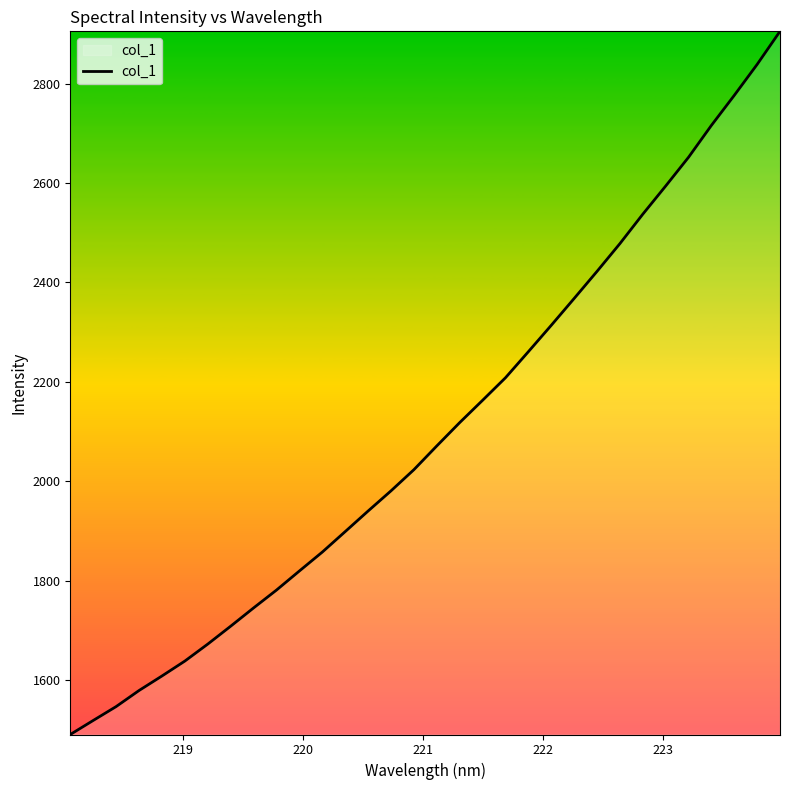

What is the sum of all values?

67237.2